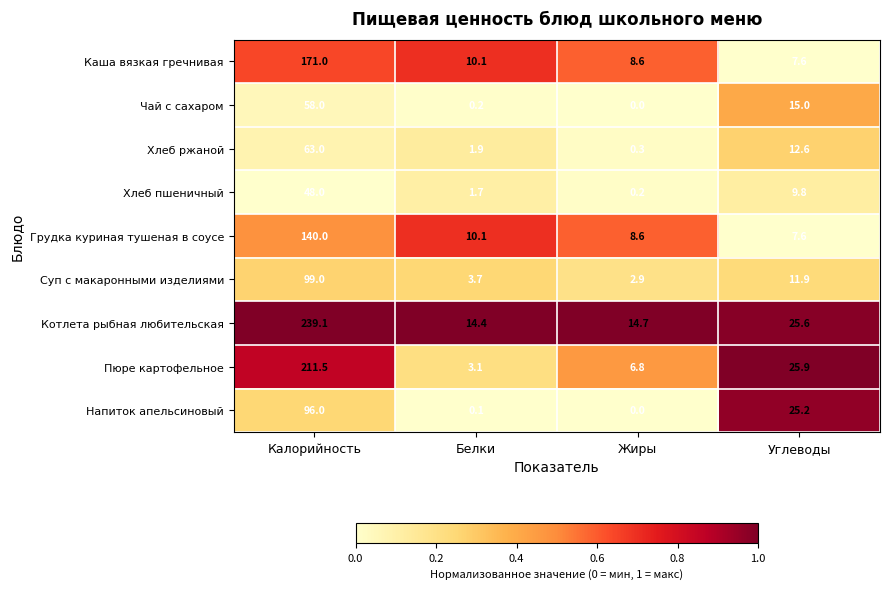

At how many categories does at least one series exceed 0?

4